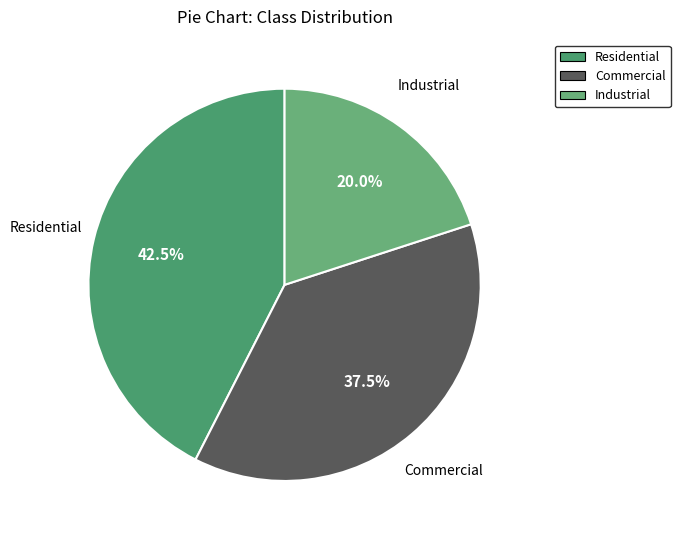

How many segments does this pie chart have?

3